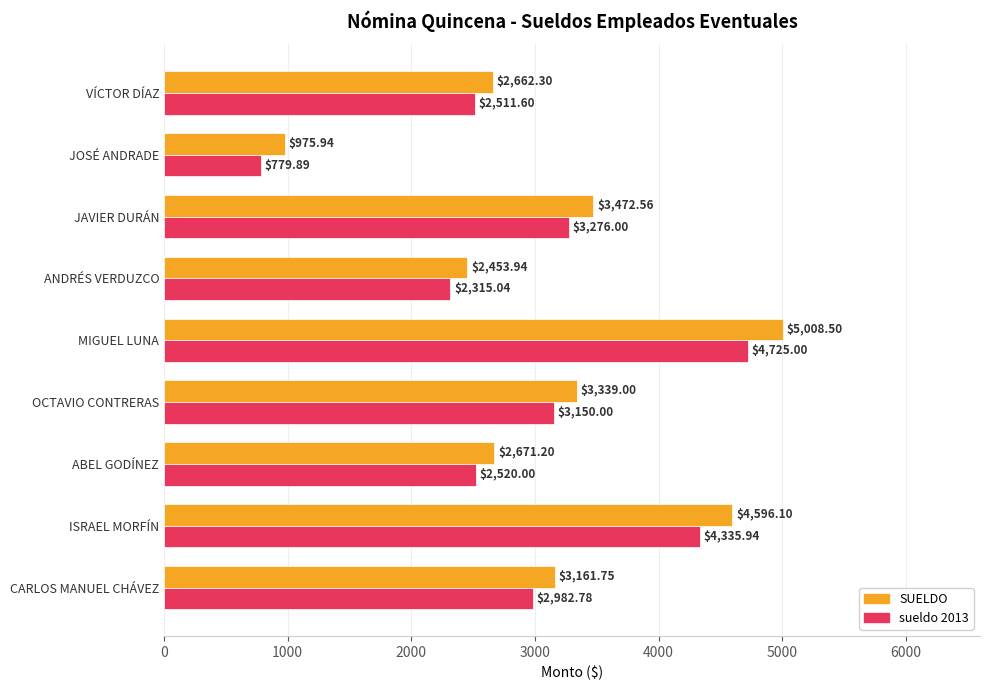

What is the difference between the second highest and second lowest values in the sueldo 2013 series?

2020.9